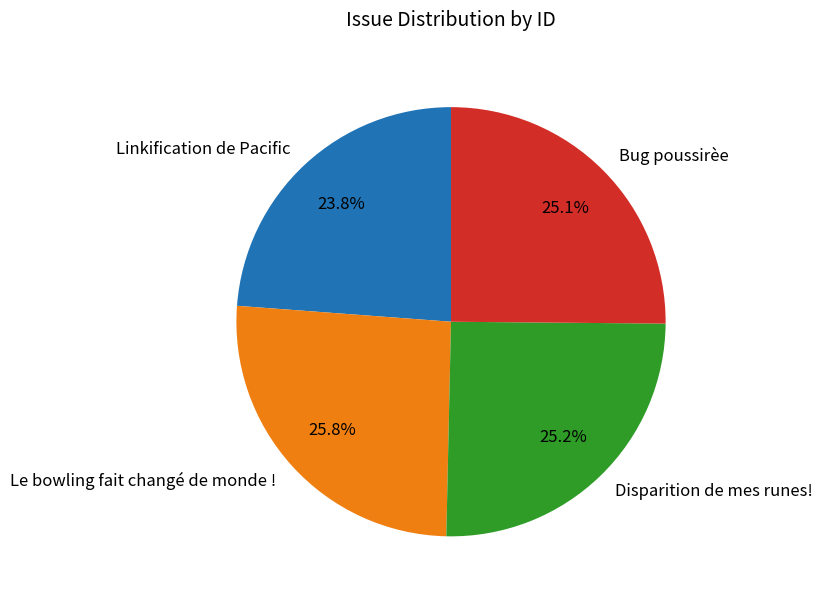

Does any single category account for the majority?

No